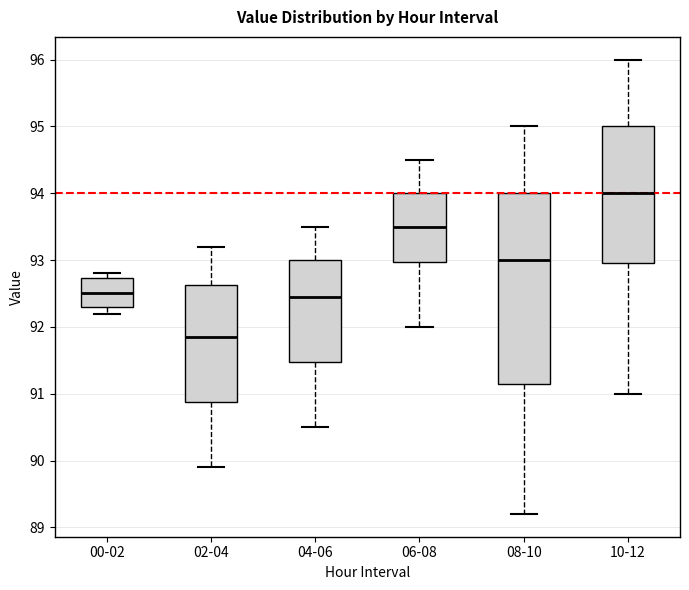

Where does the upper whisker of the box for 04-06 end on the y-axis? The values are not printed on the chart, so give them approximately, as read against the axis.

93.5